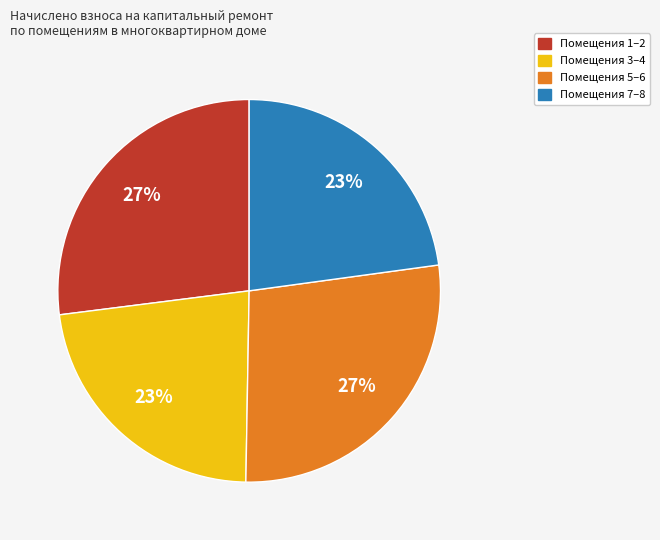

To the nearest percent, what is the average slice percentage?

25%